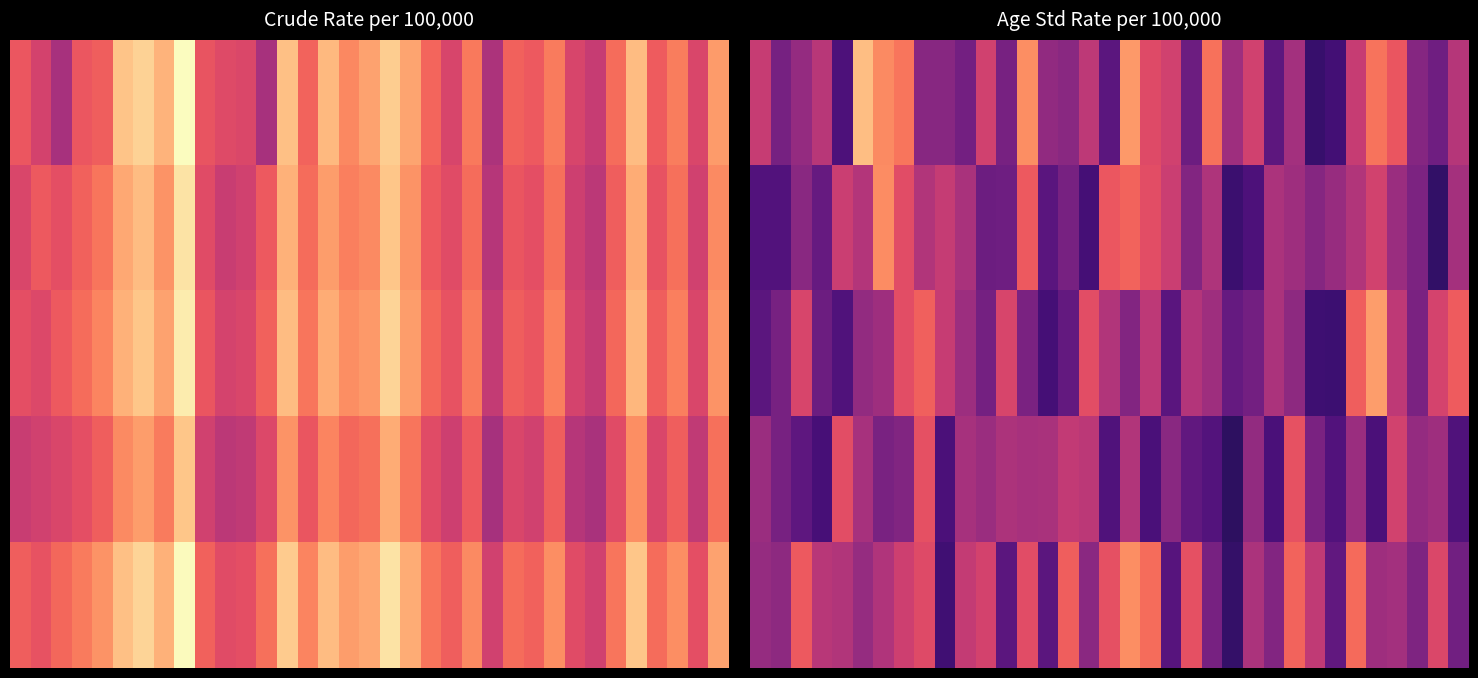

At which category is the sum across all series the highest?

18